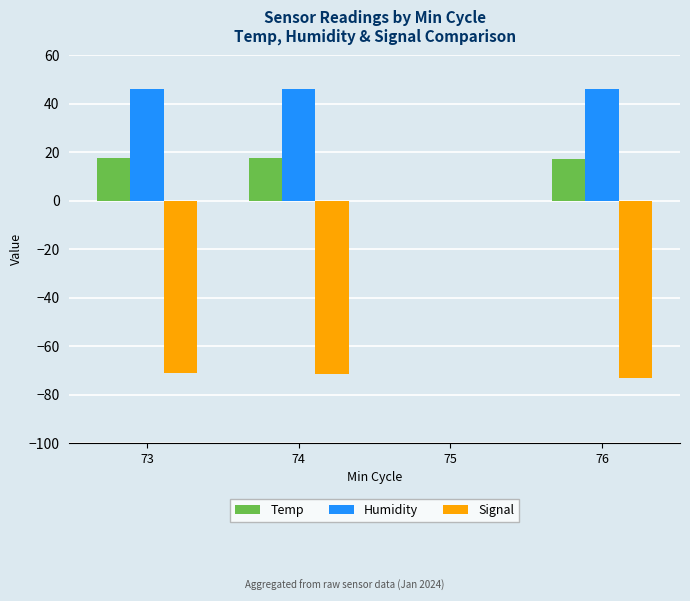

True or false: Signal has a value of -45.2 at 73.

False